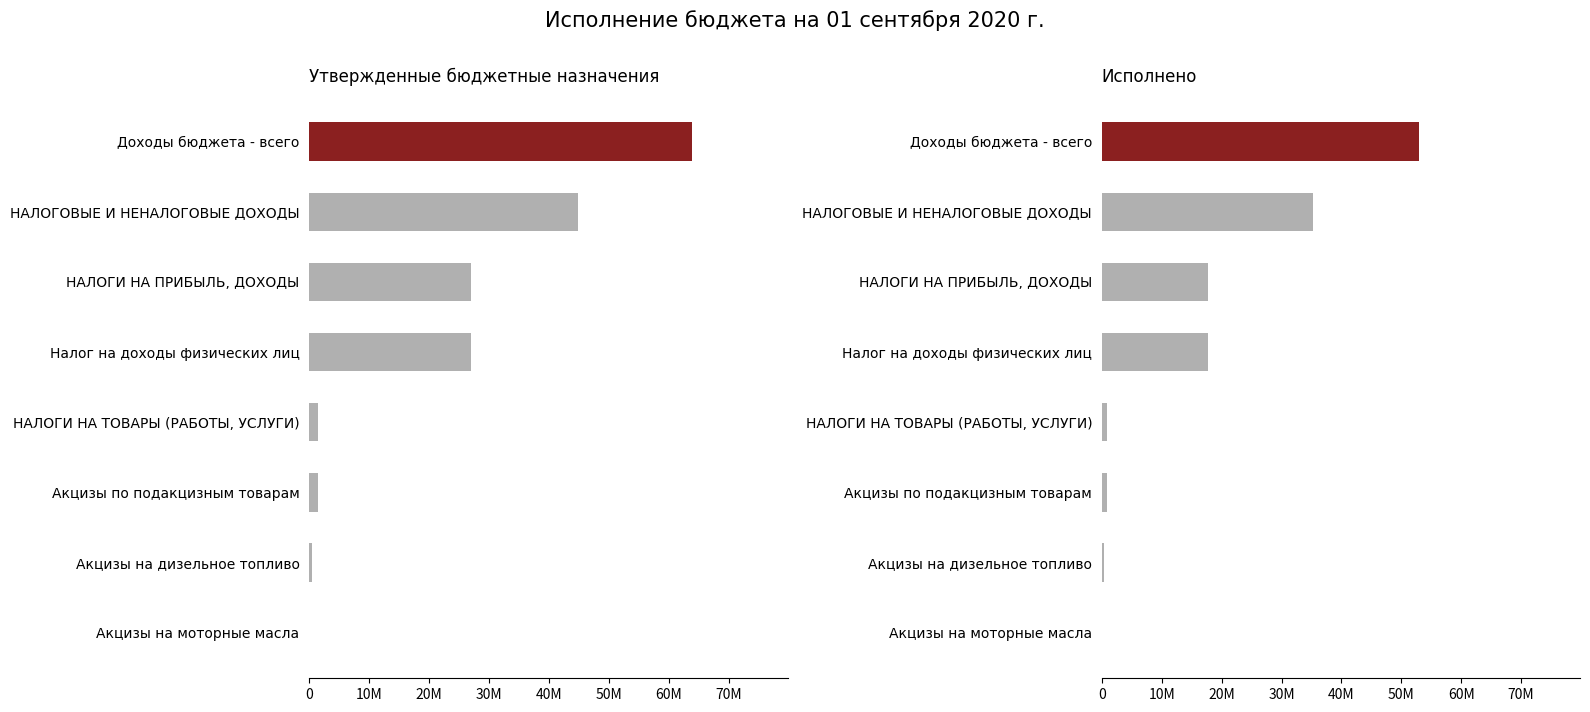

The value of Исполнено at 40M is 241153.1. True or false?

False